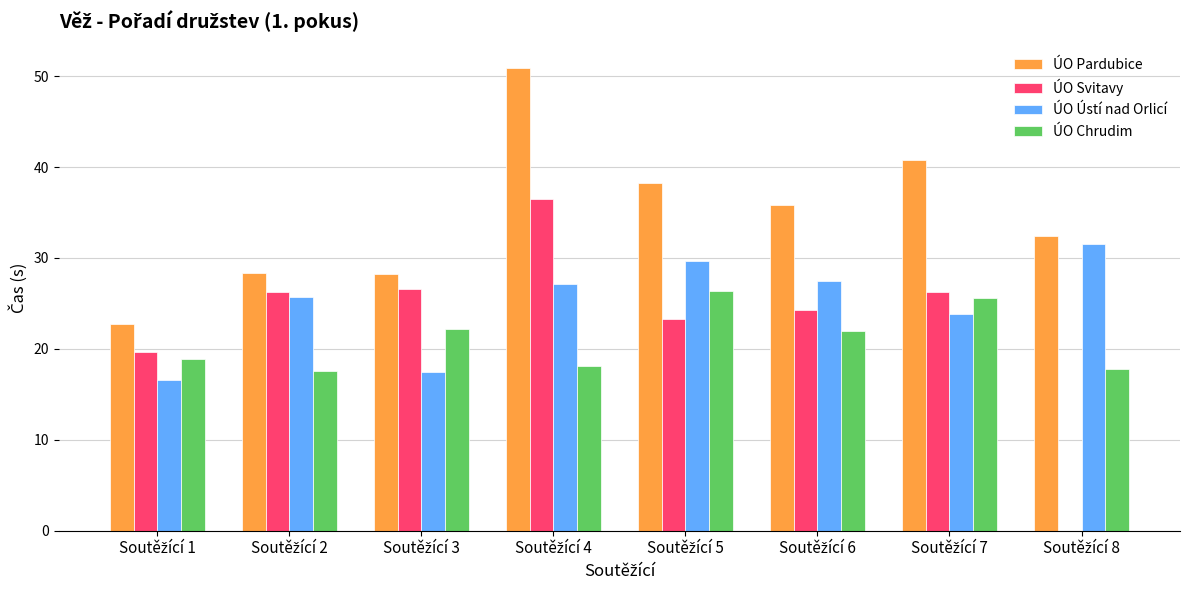

What is the sum of all ÚO Ústí nad Orlicí values?

199.4